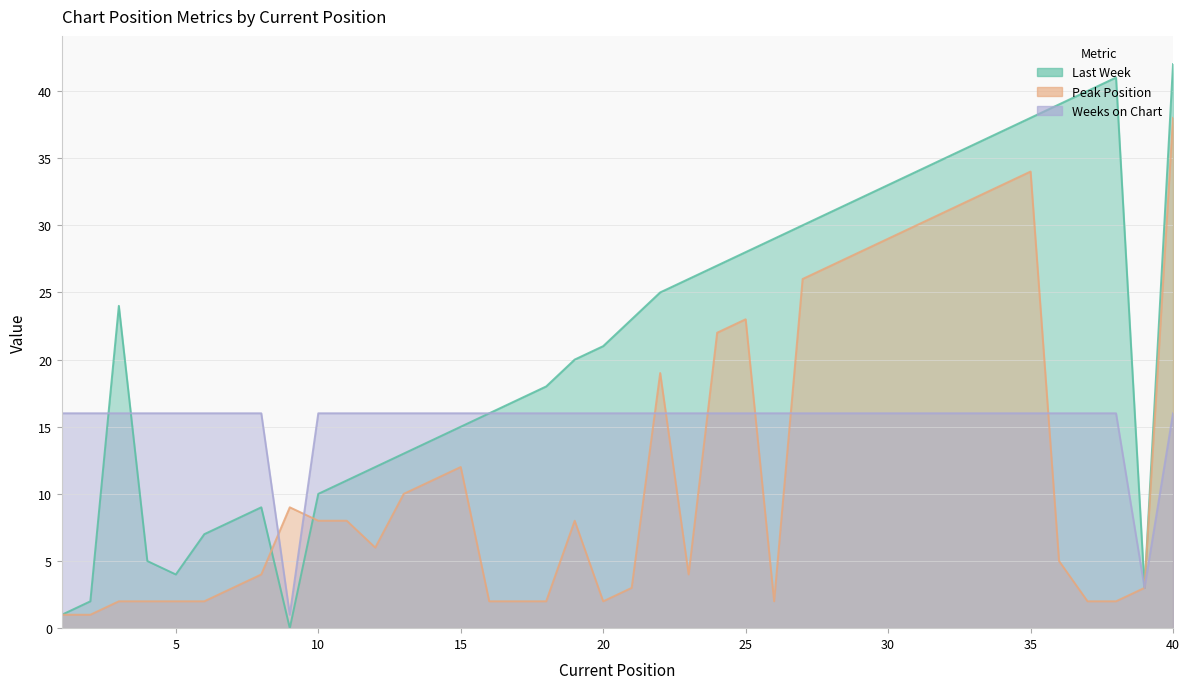

Does the chart display data point markers on the line(s)?

No